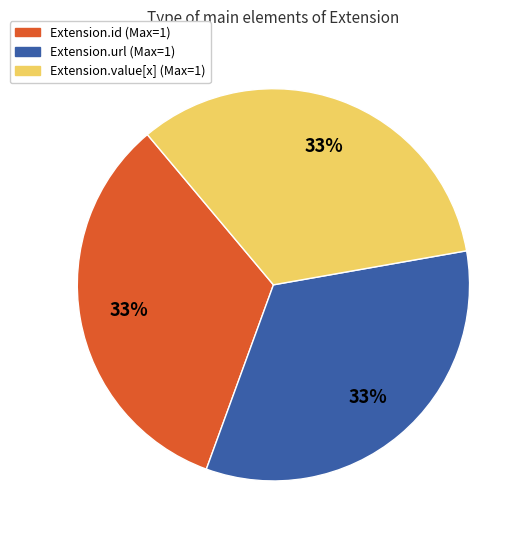

Is there any slice that represents more than half of the pie?

No